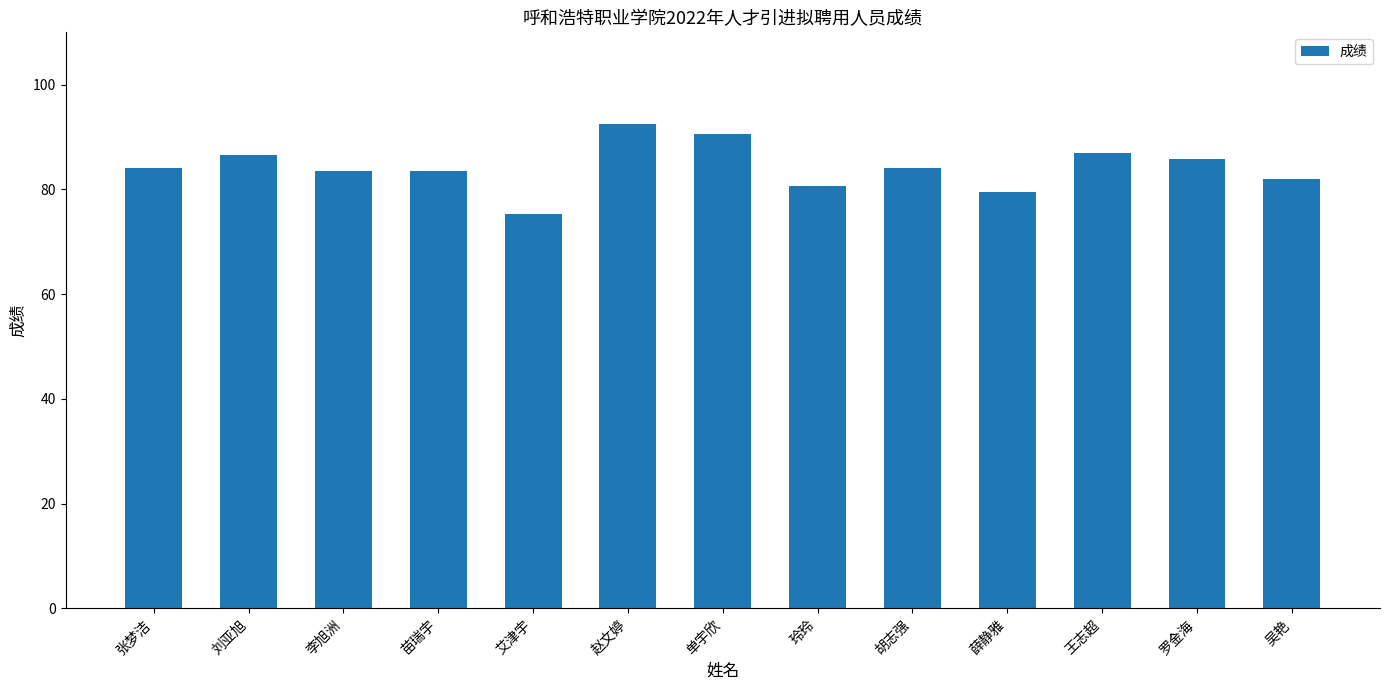

What is the sum of the values at 胡志强 and 赵文婷?

176.5